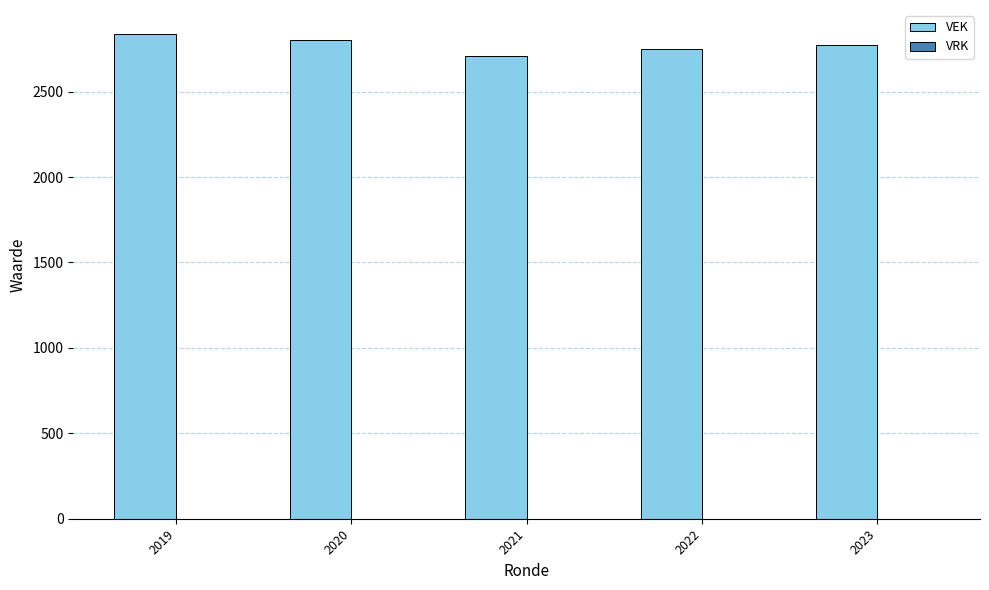

What is the sum of all values?

13870.1